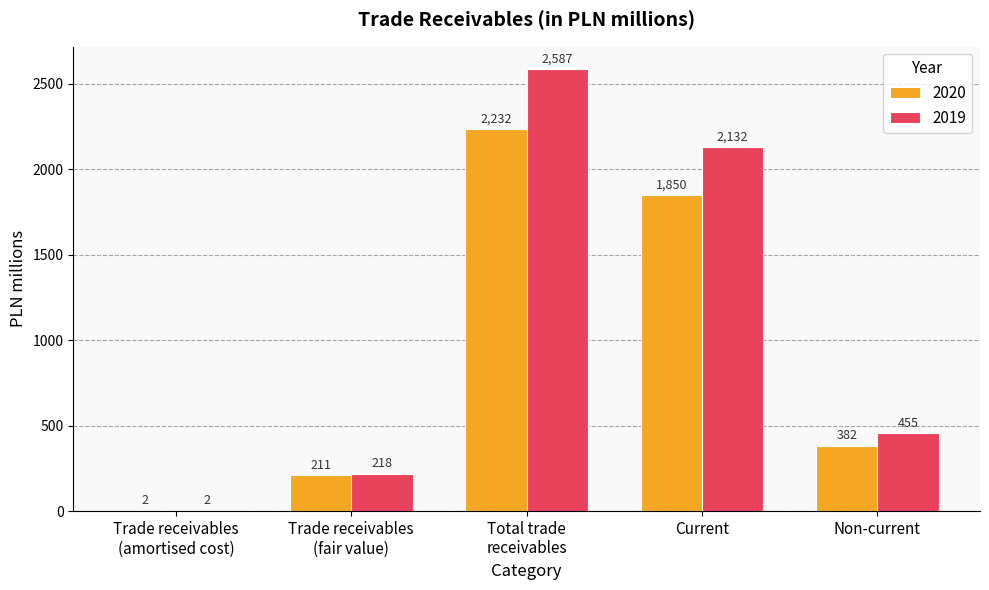

The value of 2020 at Non-current is 382.0. True or false?

True